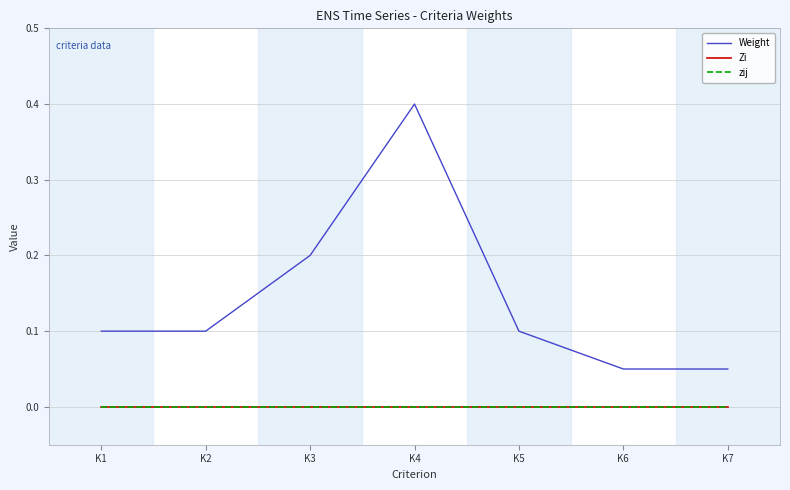

True or false: zij and Weight intersect in this chart.

False